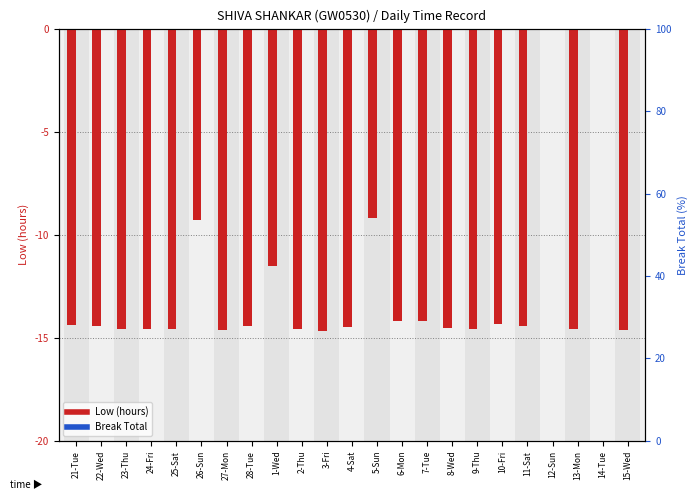

Rank the series by their average value, from lowest to highest.

Low (hours), Break Total